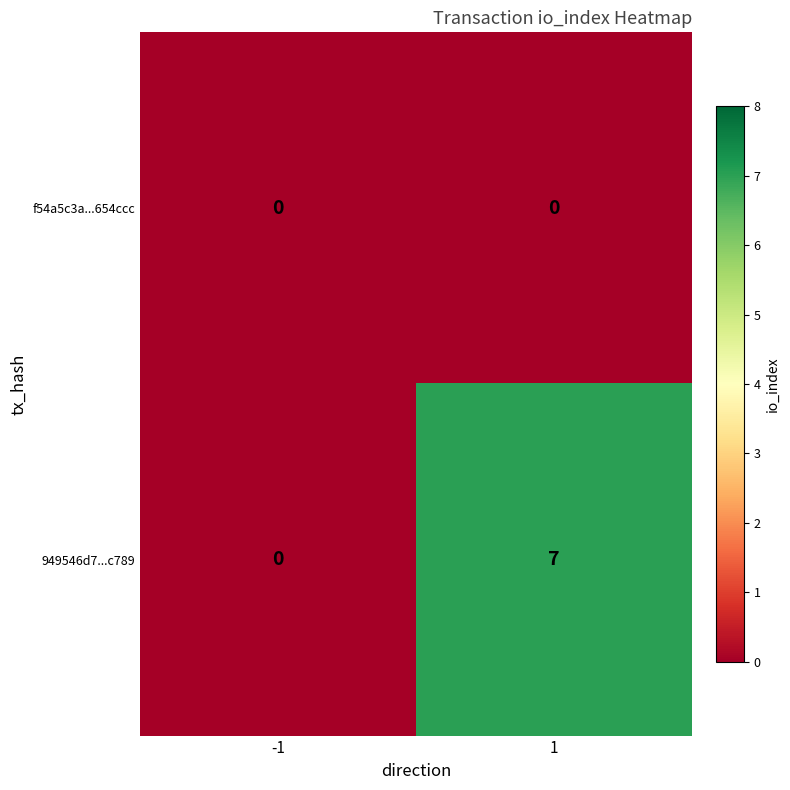

Reading left to right, list all the values displayed in this chart.

f54a5c3a...654ccc: 0	0
949546d7...c789: 0	7